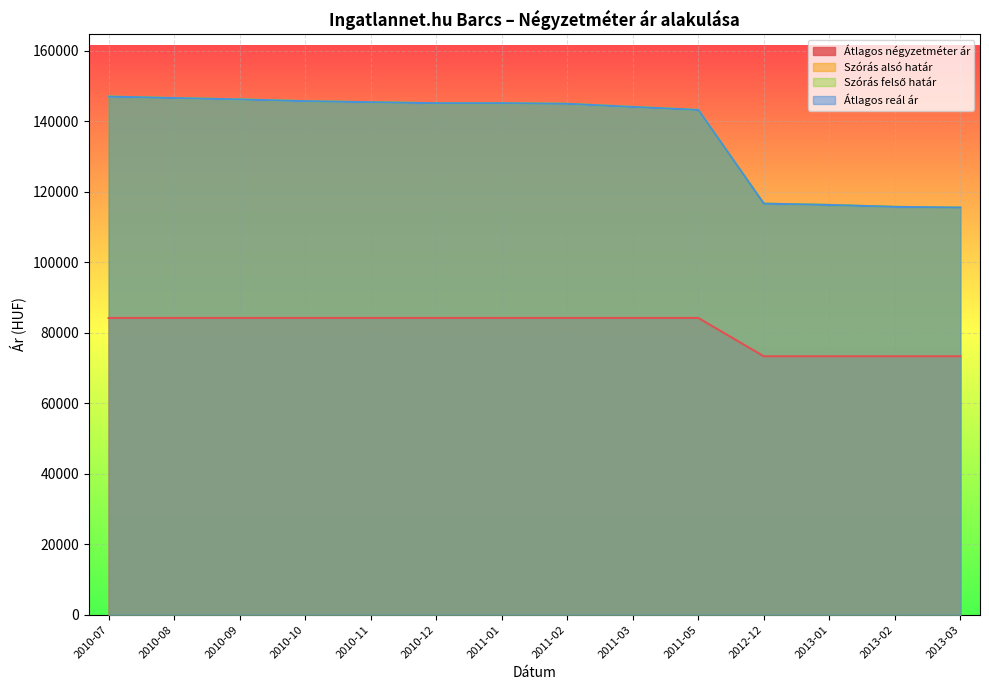

Rank the series by their maximum value, from lowest to highest.

Átlagos négyzetméter ár, Szórás alsó határ, Szórás felső határ, Átlagos reál ár